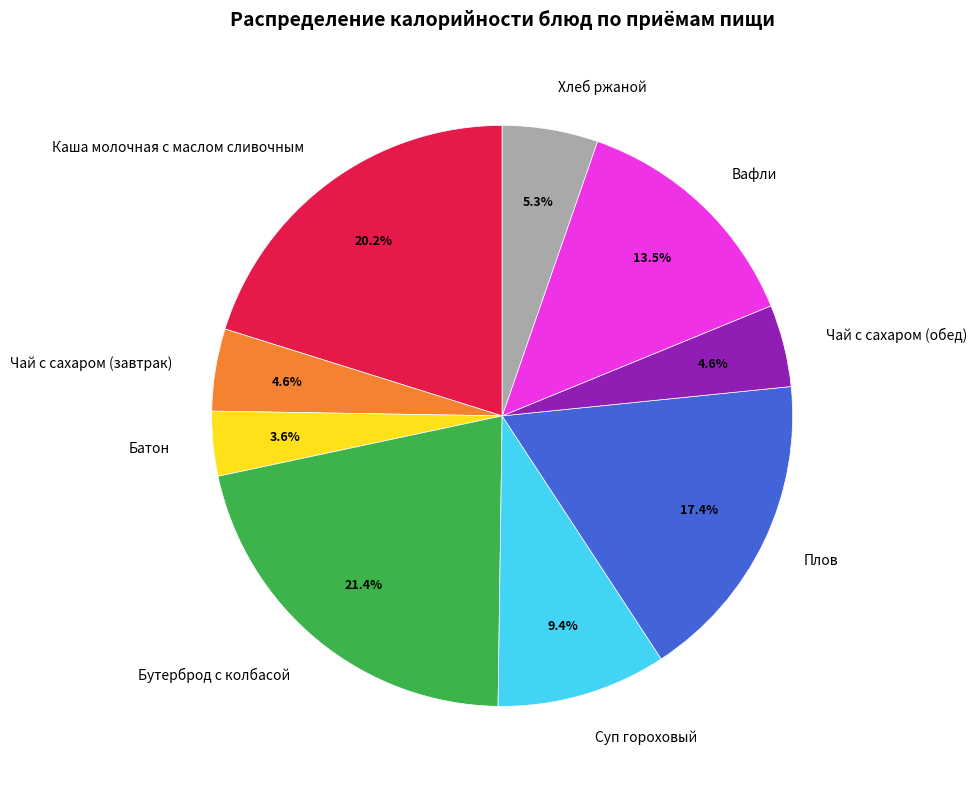

What is the ratio of the value at Чай с сахаром (обед) to the value at Вафли?

0.3